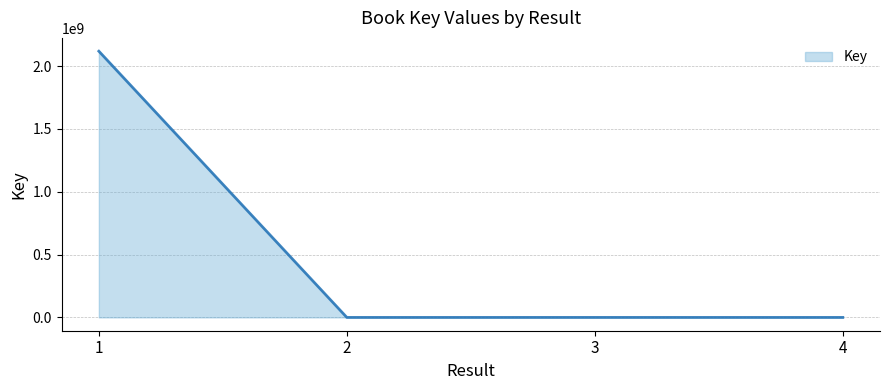

Where is the first local maximum?

3